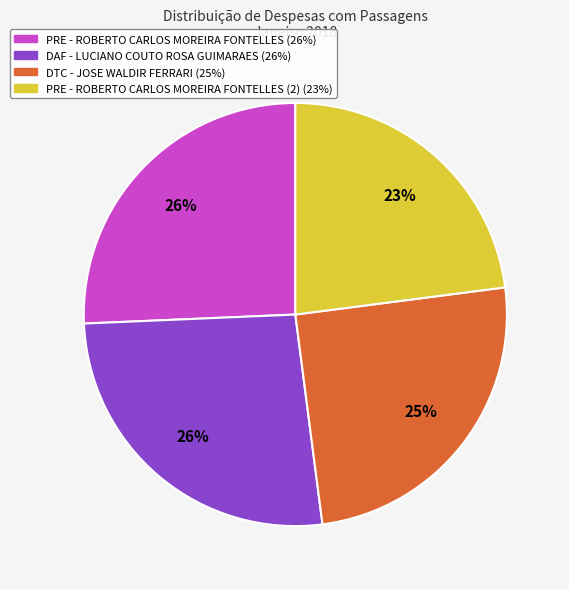

To the nearest percent, what is the average slice percentage?

25%